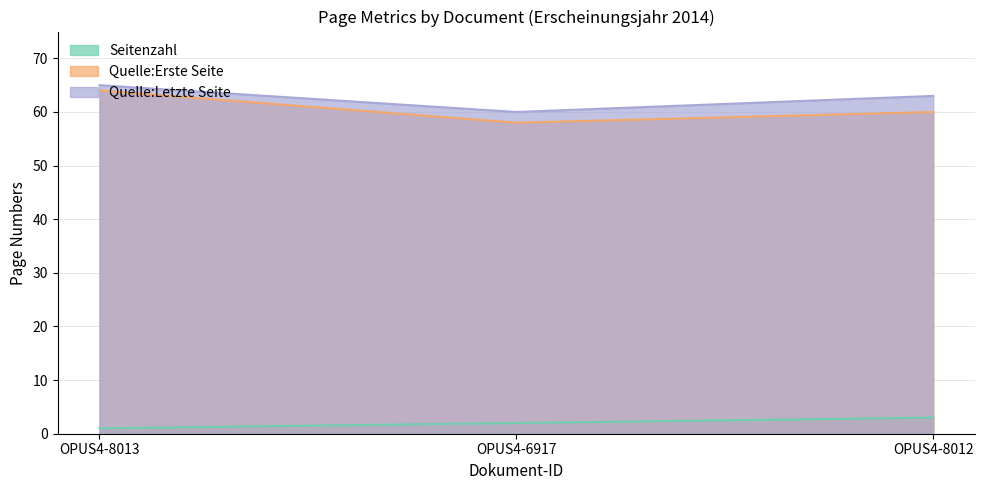

Reading right to left, what are all the values shown in this chart?

Seitenzahl: 3	2	1
Quelle:Erste Seite: 60	58	64
Quelle:Letzte Seite: 63	60	65